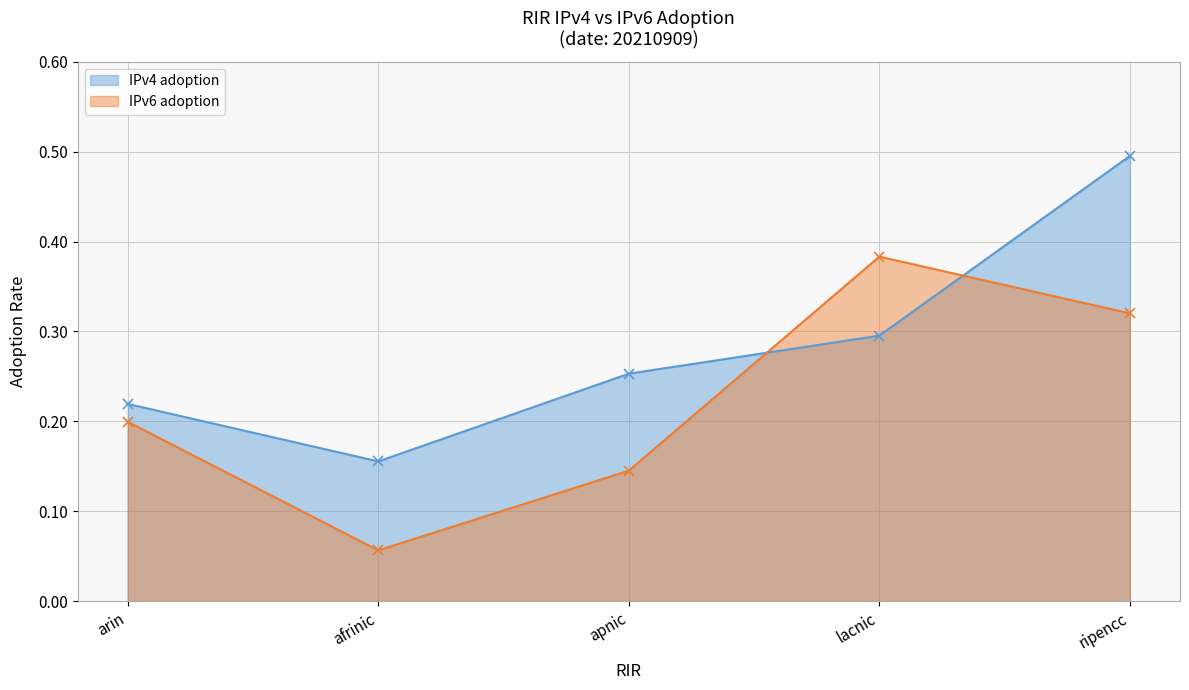

At how many categories does at least one series exceed 0?

5